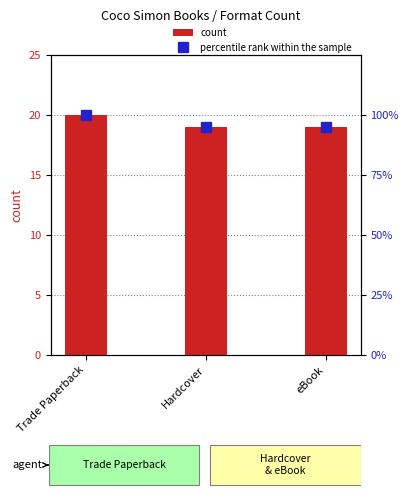

What is the difference between the percentile rank within the sample values at eBook and Trade Paperback?

5